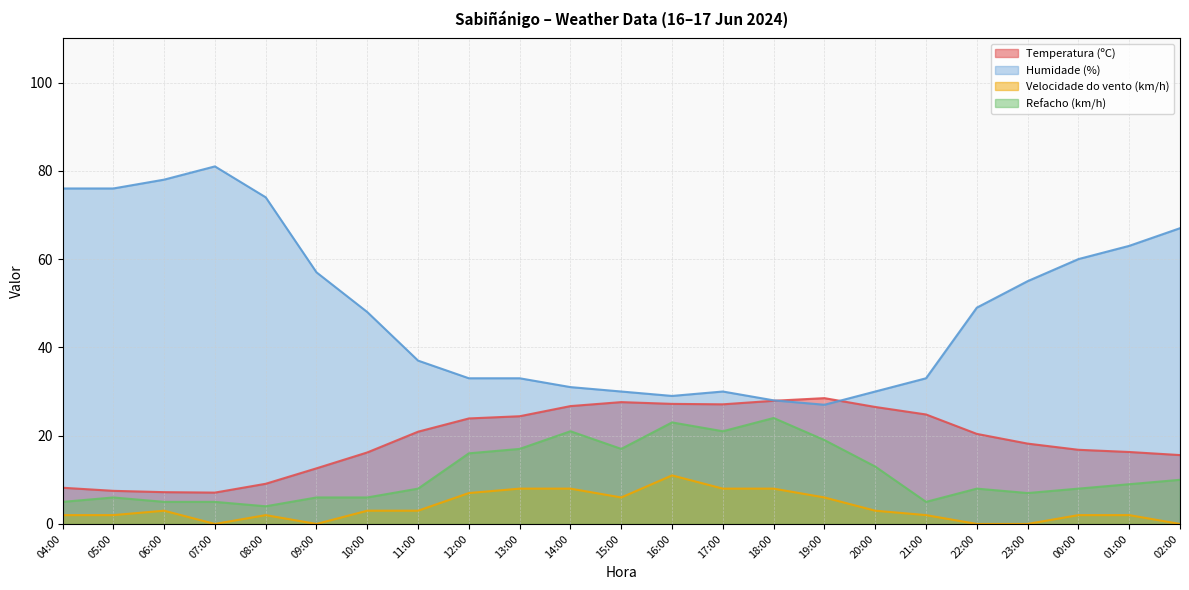

Reading right to left, extract all data points from this chart.

Temperatura (ºC): 02:00=15.6	01:00=16.3	00:00=16.8	23:00=18.2	22:00=20.4	21:00=24.8	20:00=26.5	19:00=28.5	18:00=27.9	17:00=27.1	16:00=27.2	15:00=27.6	14:00=26.7	13:00=24.4	12:00=23.9	11:00=20.9	10:00=16.2	09:00=12.6	08:00=9.1	07:00=7.1	06:00=7.2	05:00=7.5	04:00=8.2
Humidade (%): 02:00=67.0	01:00=63.0	00:00=60.0	23:00=55.0	22:00=49.0	21:00=33.0	20:00=30.0	19:00=27.0	18:00=28.0	17:00=30.0	16:00=29.0	15:00=30.0	14:00=31.0	13:00=33.0	12:00=33.0	11:00=37.0	10:00=48.0	09:00=57.0	08:00=74.0	07:00=81.0	06:00=78.0	05:00=76.0	04:00=76.0
Velocidade do vento (km/h): 02:00=0.0	01:00=2.0	00:00=2.0	23:00=0.0	22:00=0.0	21:00=2.0	20:00=3.0	19:00=6.0	18:00=8.0	17:00=8.0	16:00=11.0	15:00=6.0	14:00=8.0	13:00=8.0	12:00=7.0	11:00=3.0	10:00=3.0	09:00=0.0	08:00=2.0	07:00=0.0	06:00=3.0	05:00=2.0	04:00=2.0
Refacho (km/h): 02:00=10.0	01:00=9.0	00:00=8.0	23:00=7.0	22:00=8.0	21:00=5.0	20:00=13.0	19:00=19.0	18:00=24.0	17:00=21.0	16:00=23.0	15:00=17.0	14:00=21.0	13:00=17.0	12:00=16.0	11:00=8.0	10:00=6.0	09:00=6.0	08:00=4.0	07:00=5.0	06:00=5.0	05:00=6.0	04:00=5.0